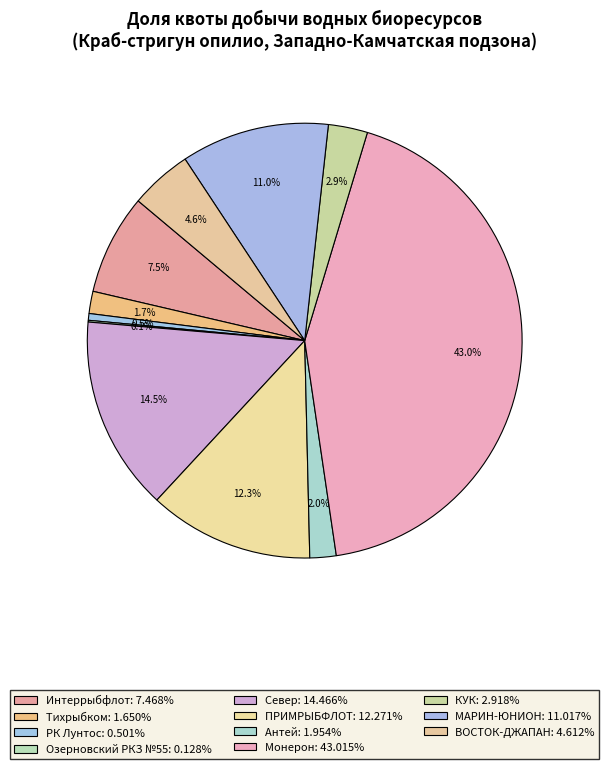

Rank the categories by value from lowest to highest.

АО «Озерновский РКЗ № 55», ООО РК «Лунтос», ООО «Тихрыбком», ООО «Антей», ООО «КУК», ЗАО «ВОСТОК-ДЖАПАН», ООО «Интеррыбфлот», ЗАО «МАРИН-ЮНИОН», ООО «ПРИМРЫБФЛОТ», ООО «Север», ООО «Монерон»